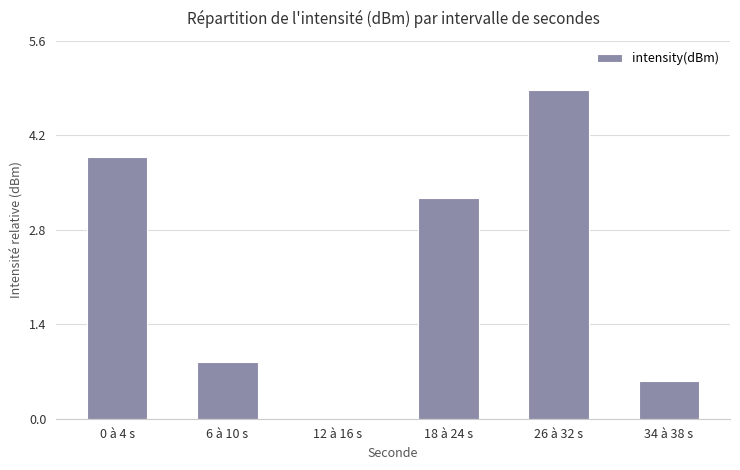

What is the maximum value shown in the chart?

4.8